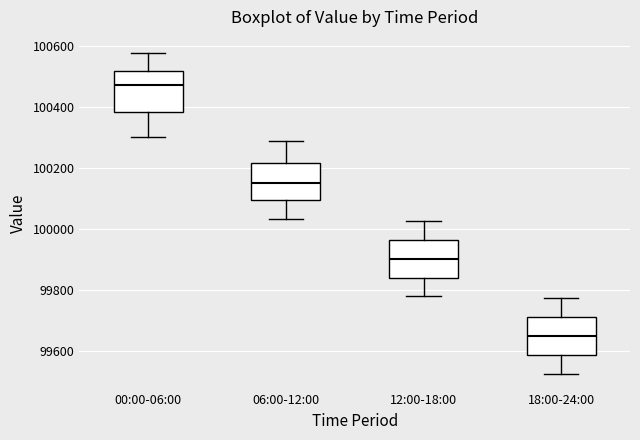

Reading left to right, transcribe this box plot: for each box, give where its median line is, the range the box spans, and where its two whiskers end, as read against the y-axis. The values are not printed on the chart, so give them approximately, as read against the axis.

00:00-06:00: median 100480, box 100380 to 100520, whiskers 100300 to 100580
06:00-12:00: median 100160, box 100100 to 100220, whiskers 100040 to 100300
12:00-18:00: median 99900, box 99840 to 99960, whiskers 99780 to 100020
18:00-24:00: median 99640, box 99580 to 99720, whiskers 99520 to 99780